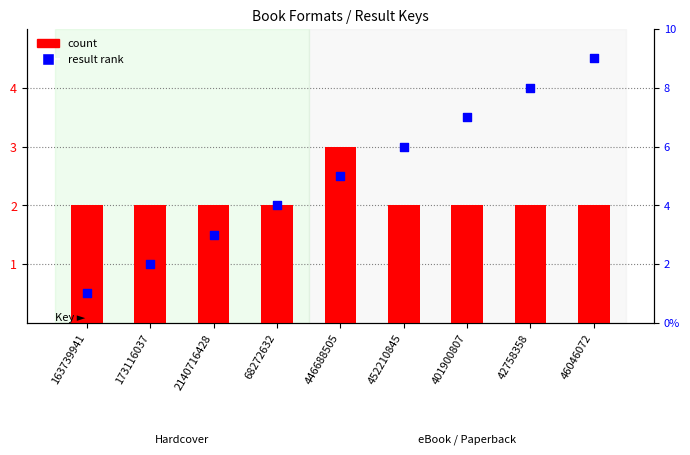

At how many categories does at least one series exceed 7?

2